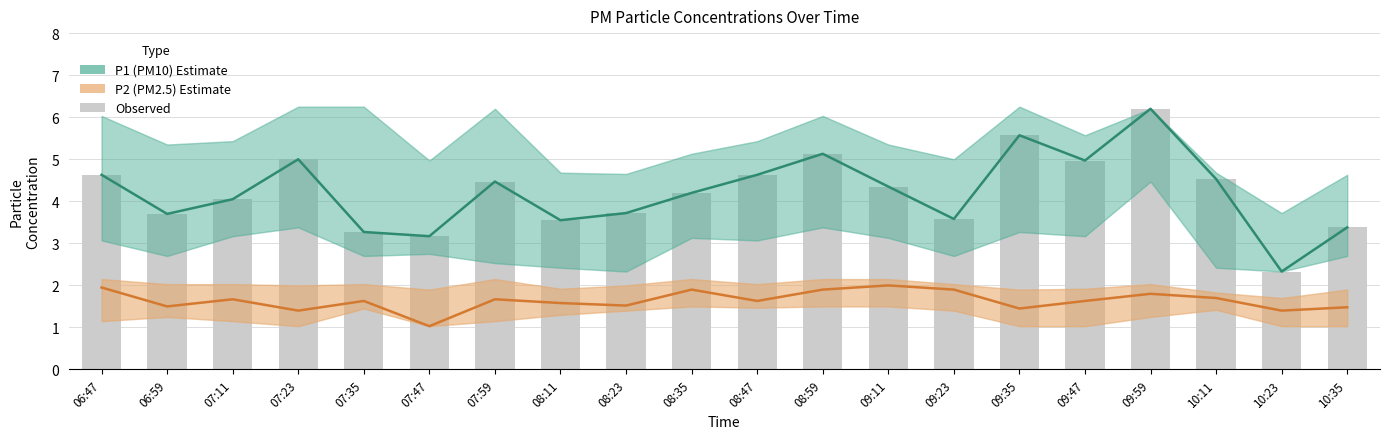

What is the spread (max minus min) of values at 06:47?

2.7